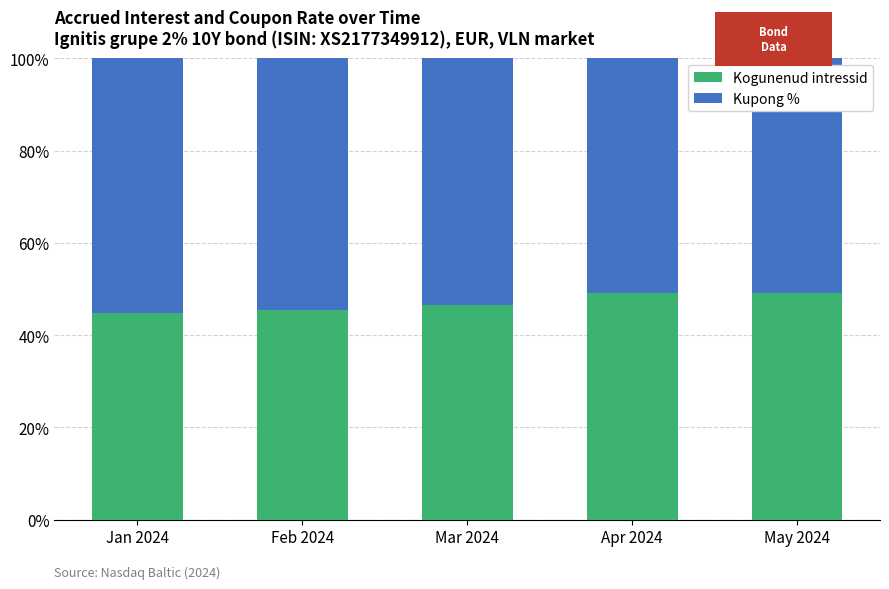

What is the minimum value for Kogunenud intressid?

44.8